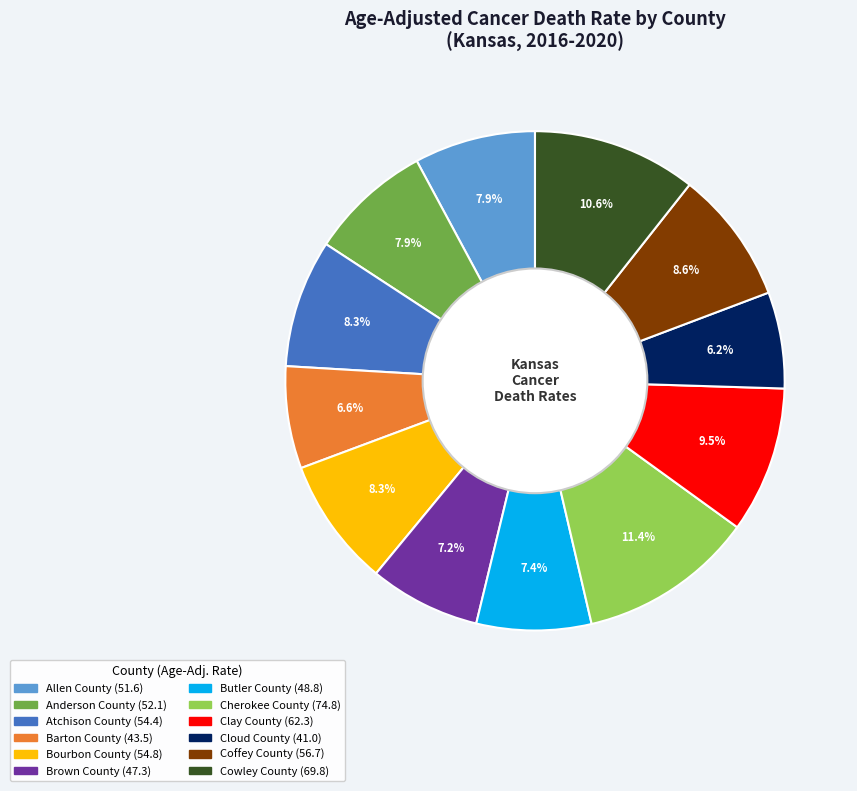

Which has a higher value, Cherokee County or Brown County?

Cherokee County